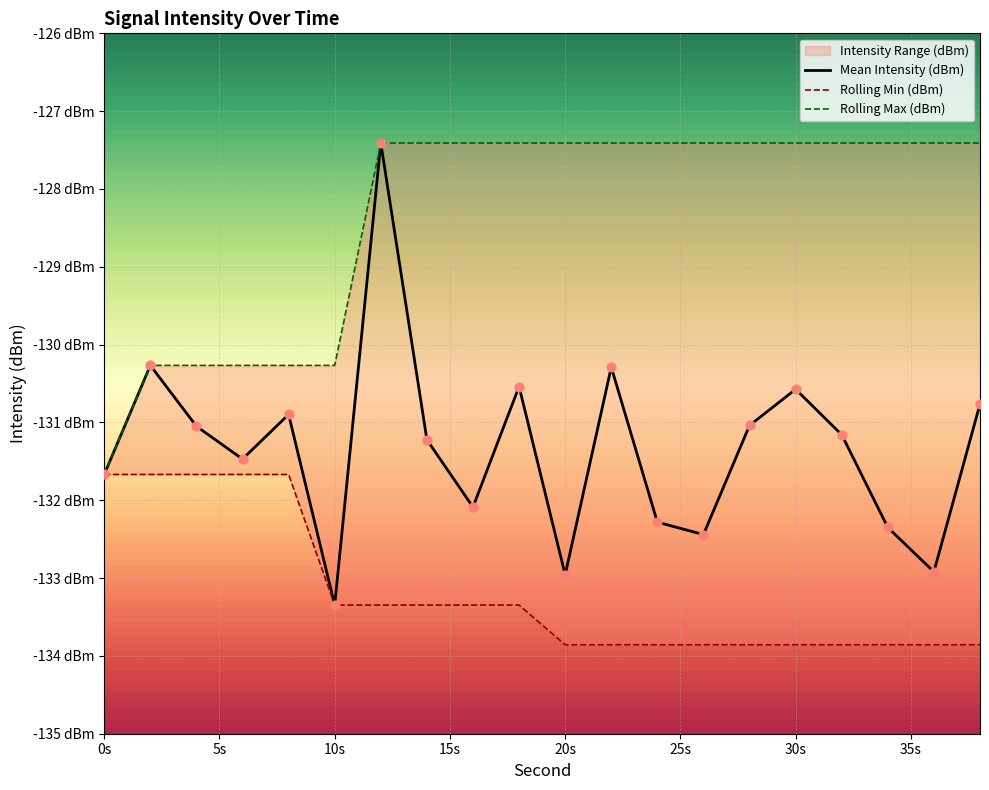

At which category is the sum across all series the highest?

12